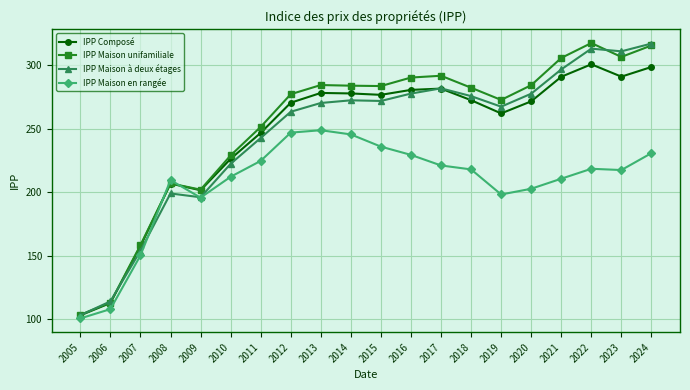

True or false: IPP Maison à deux étages has more than 1 interior local peaks.

True